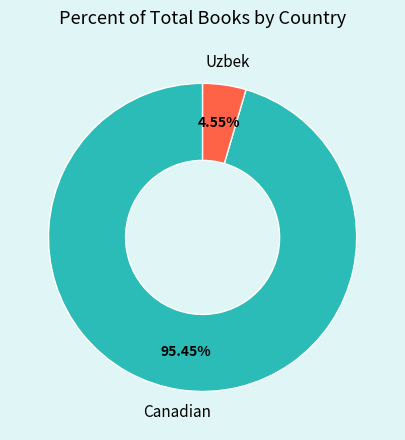

How many segments does this pie chart have?

2